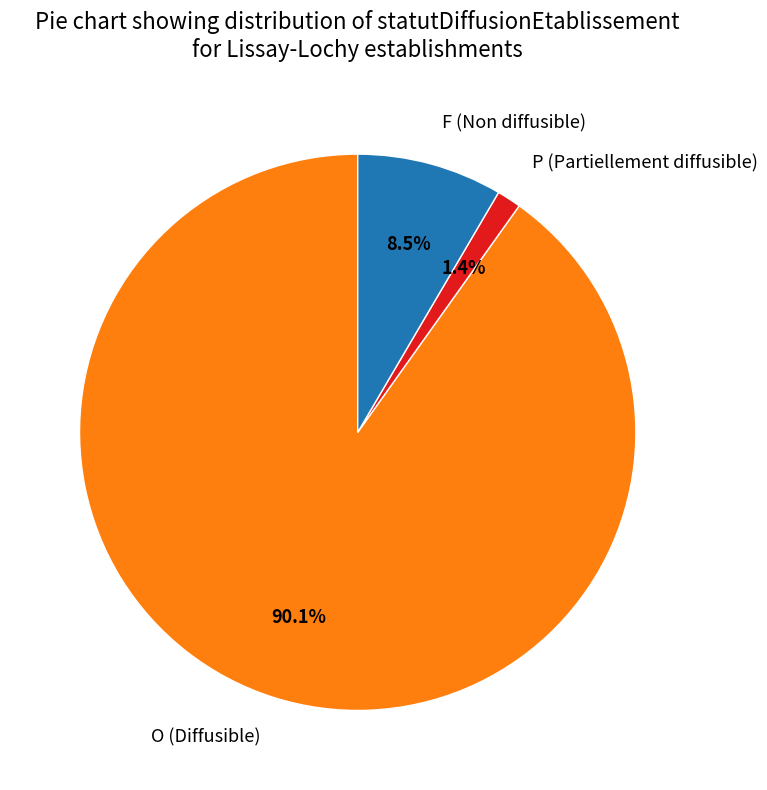

To the nearest percent, what is the difference between the P and O slice percentages?

89%